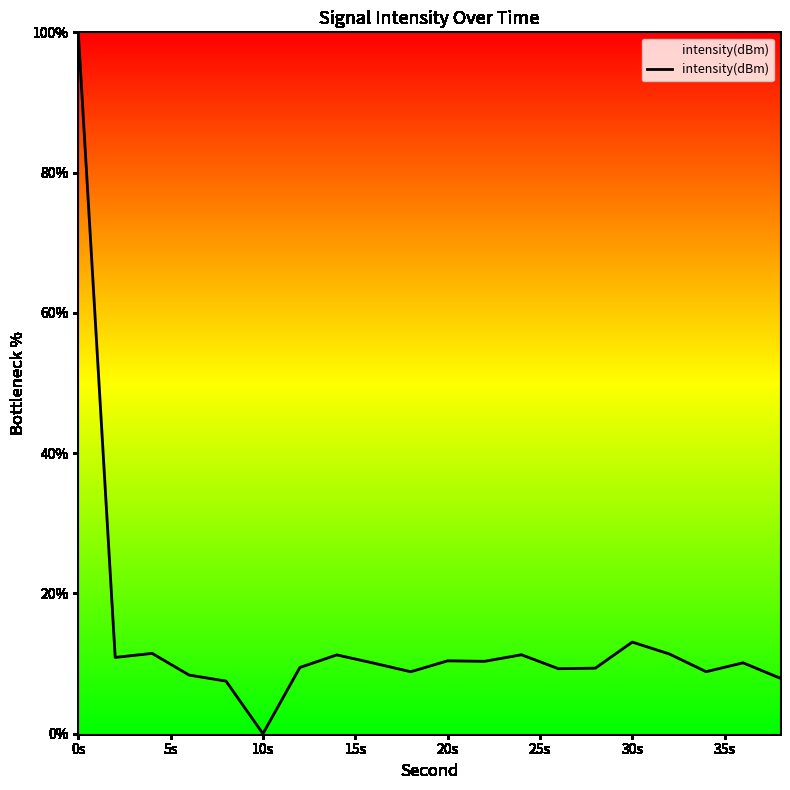

What is the greatest value displayed?

100.0